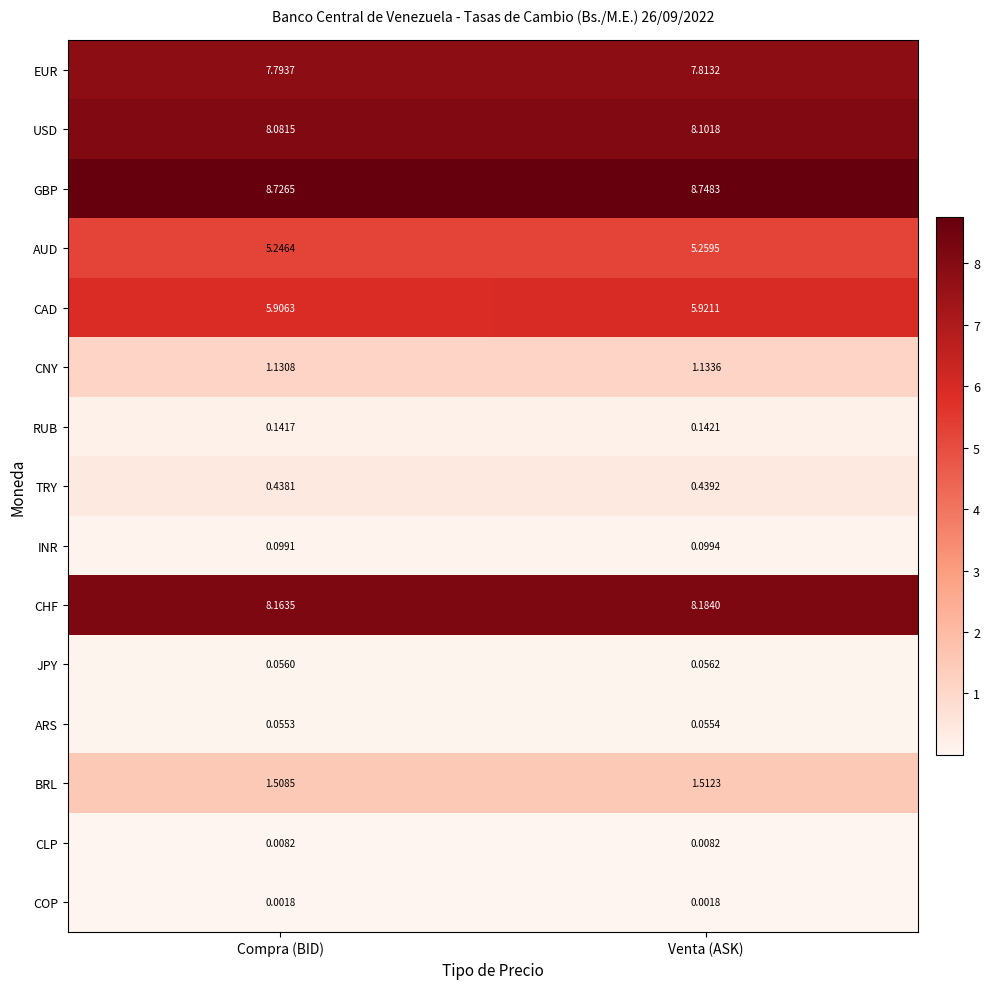

At which label does BRL reach its peak?

Venta (ASK)